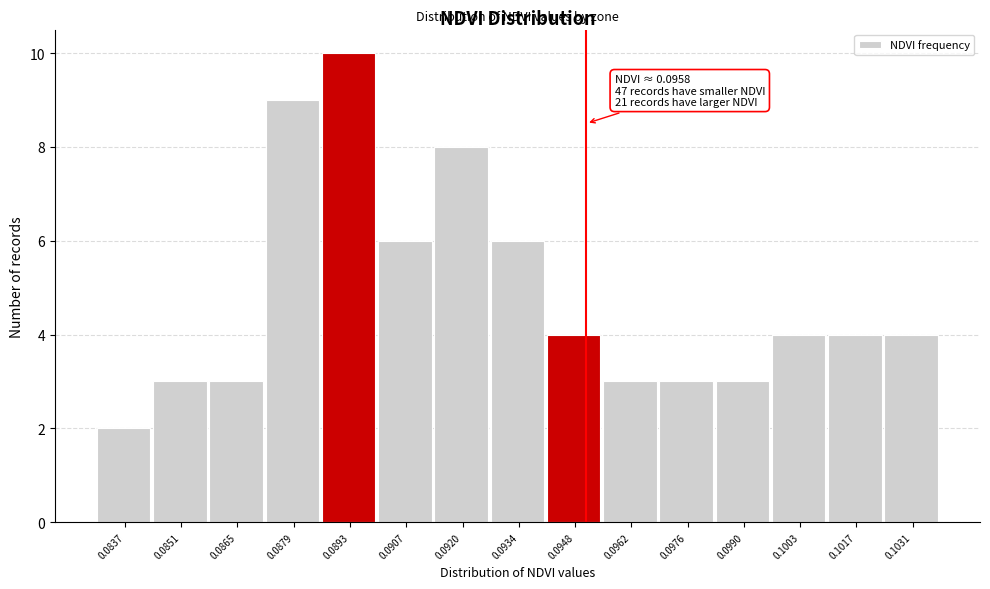

Reading left to right, transcribe all the data shown in this chart.

2	3	3	9	10	6	8	6	4	3	3	3	4	4	4